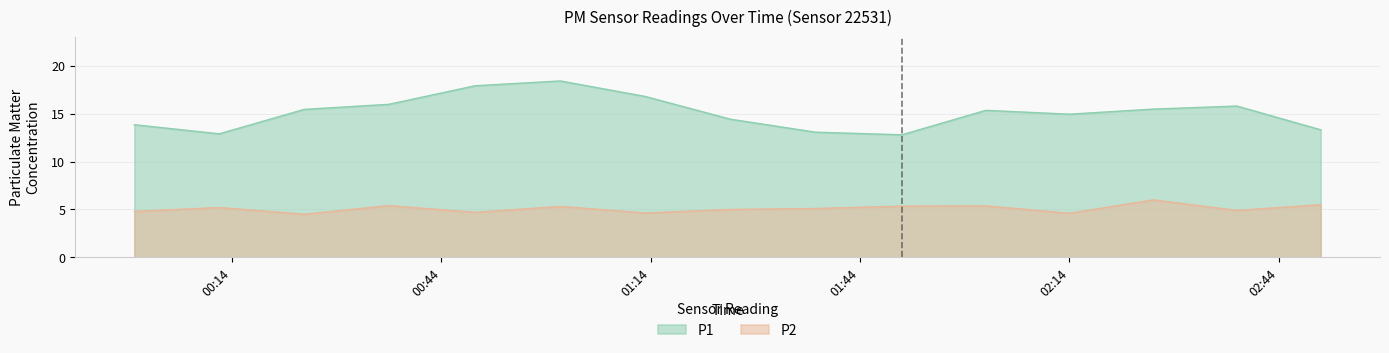

At which label does P2 reach its peak?

06:00